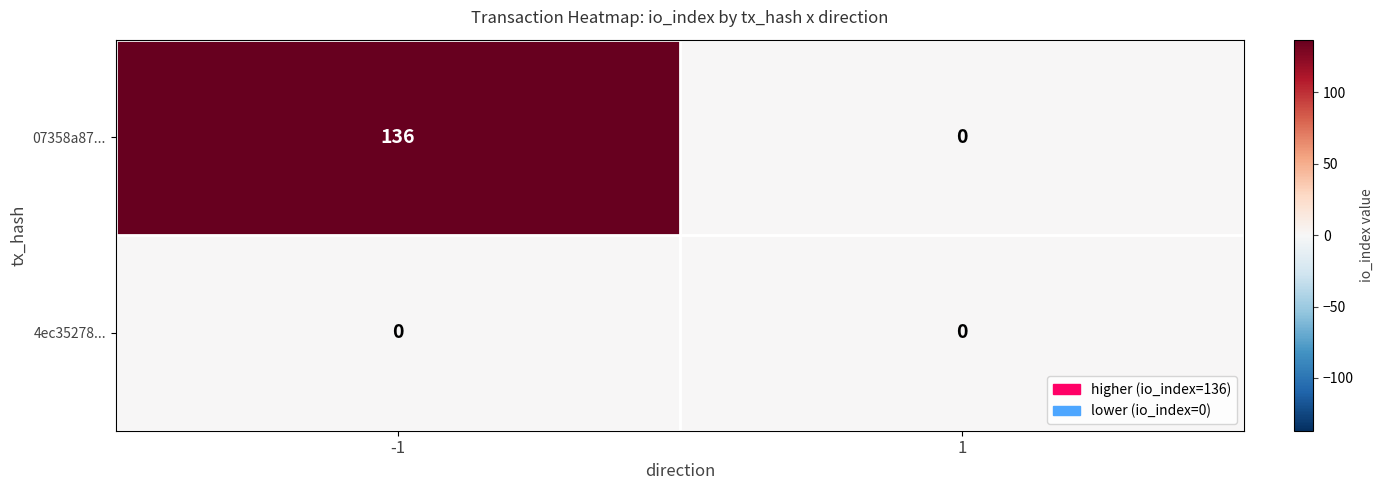

The value of 4ec35278... at -1 is 0. True or false?

True